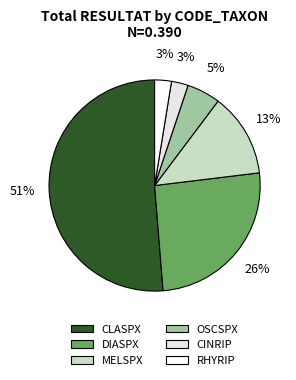

Which category accounts for the majority?

CLASPX